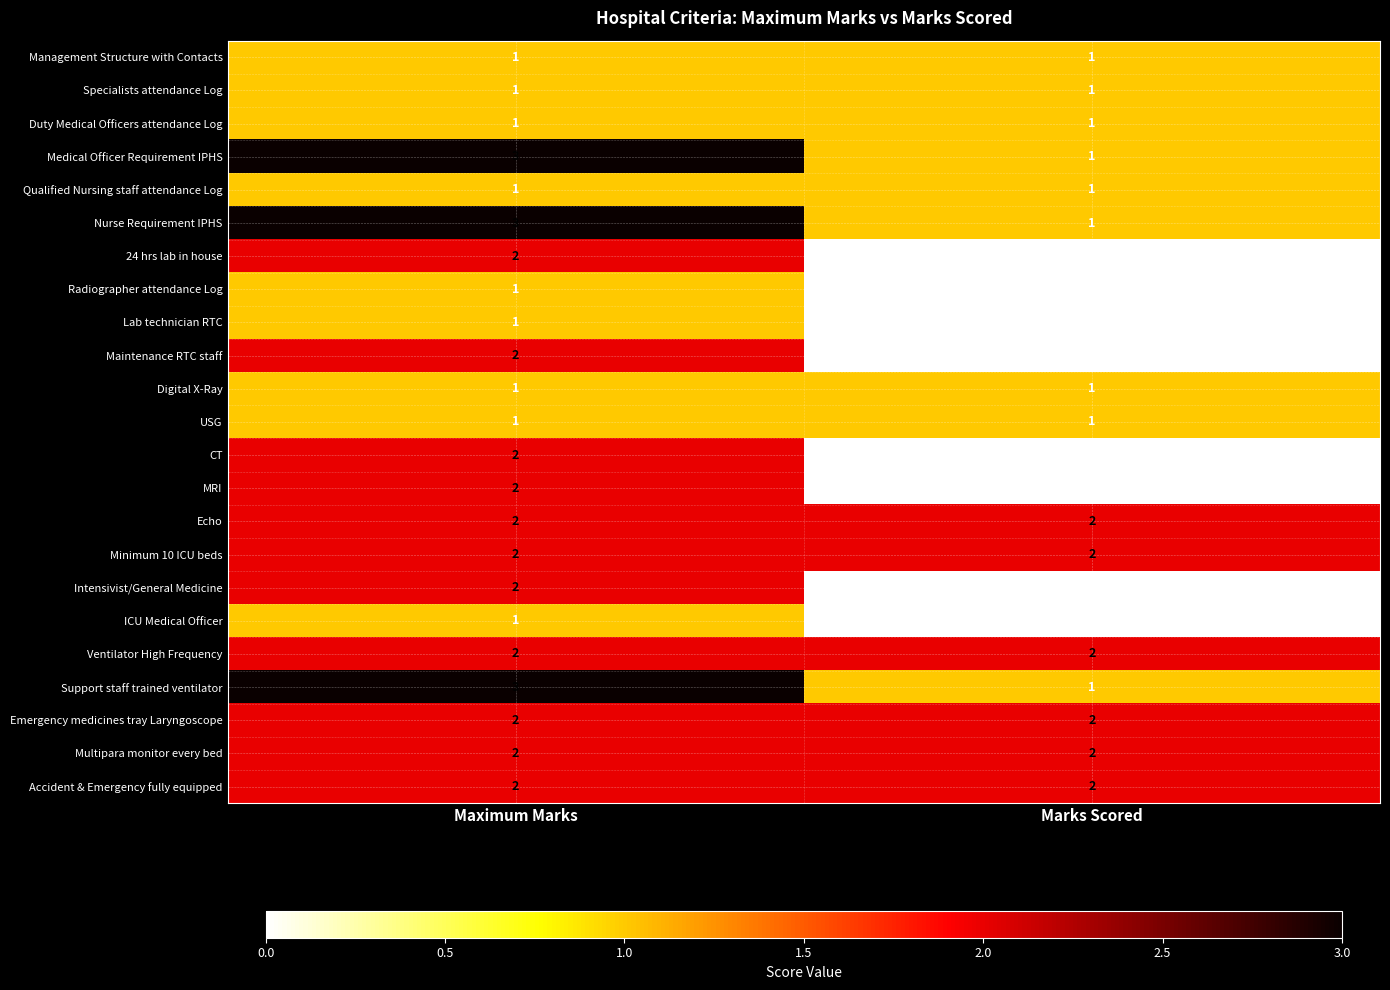

What is the total value across all series at Maximum Marks?

40